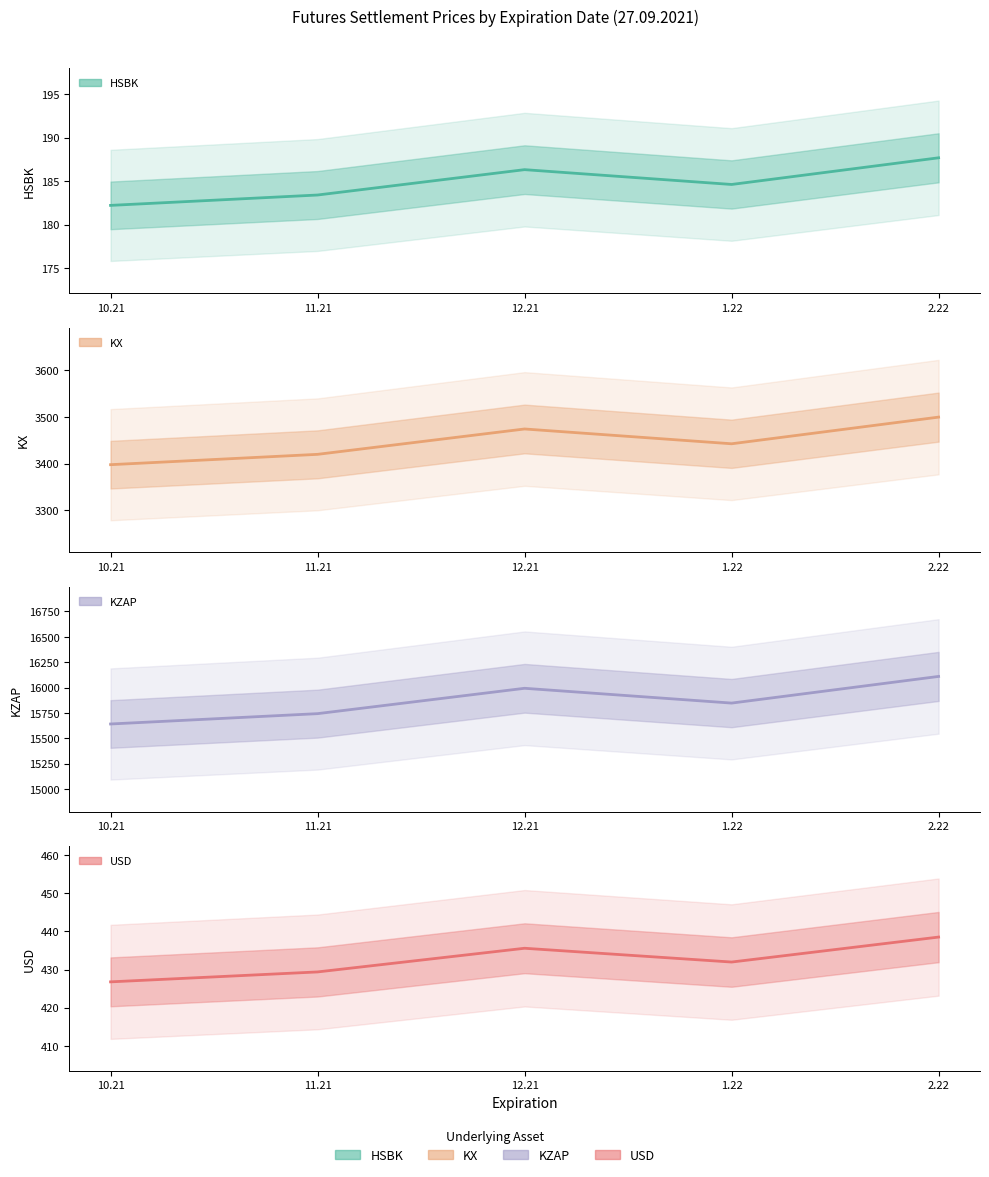

At which category does the chart reach its minimum across all series?

10.21